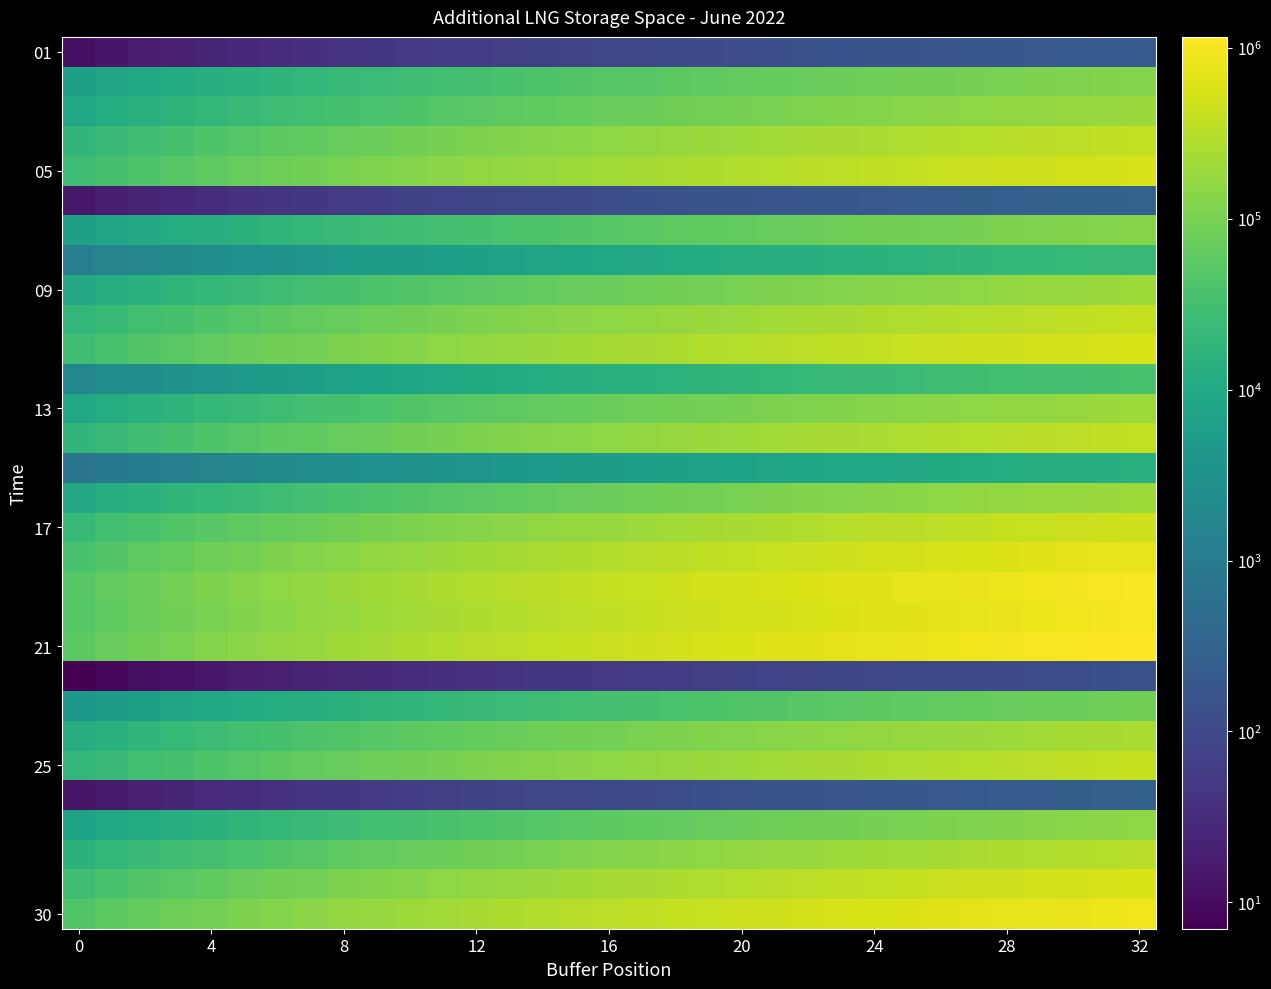

Which series has the widest spread of values?

21